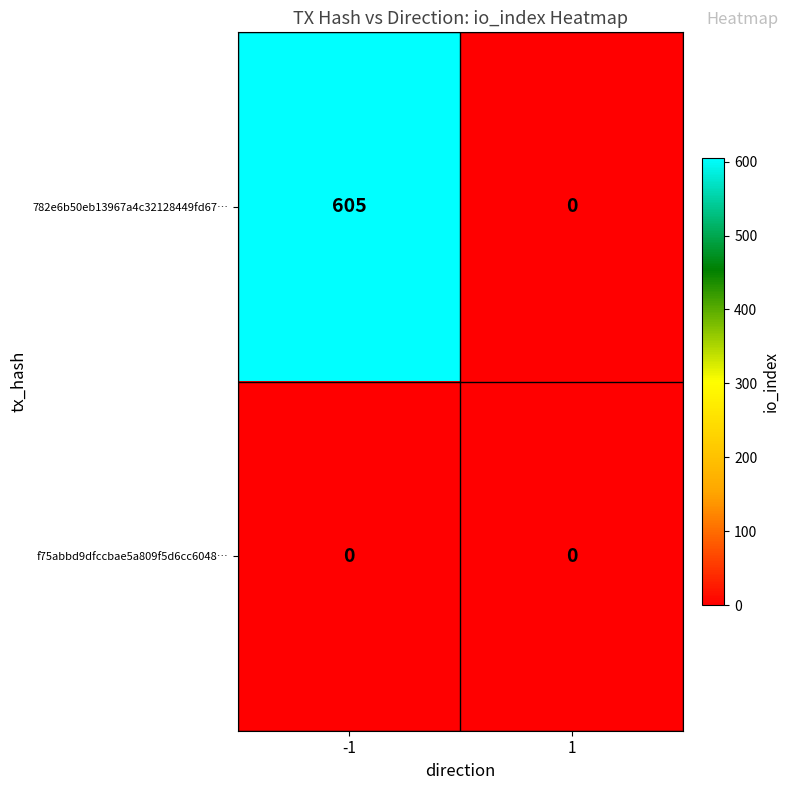

What is the greatest value displayed?

605